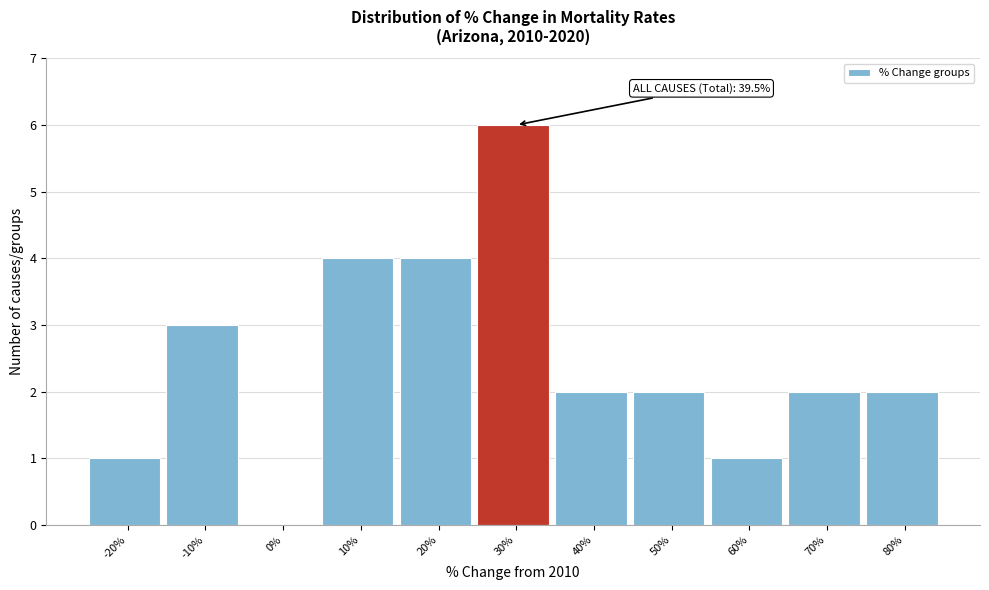

Reading left to right, transcribe all the data shown in this chart.

-20%=1	-10%=3	0%=0	10%=4	20%=4	30%=6	40%=2	50%=2	60%=1	70%=2	80%=2